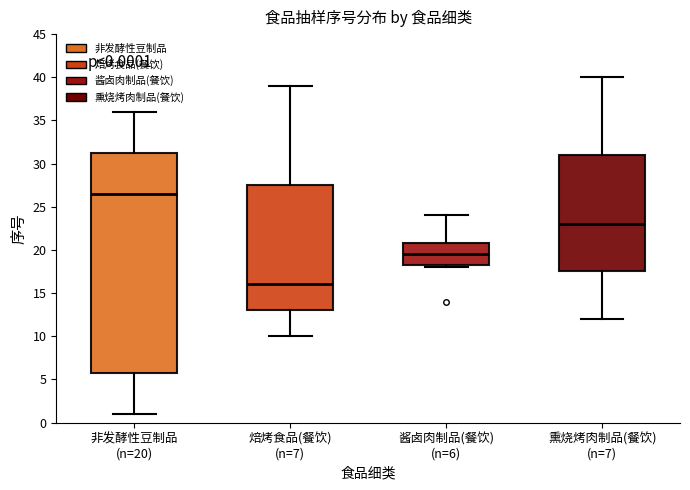

Which box is the tallest, from its lower edge to its upper edge?

非发酵性豆制品 (n=20)